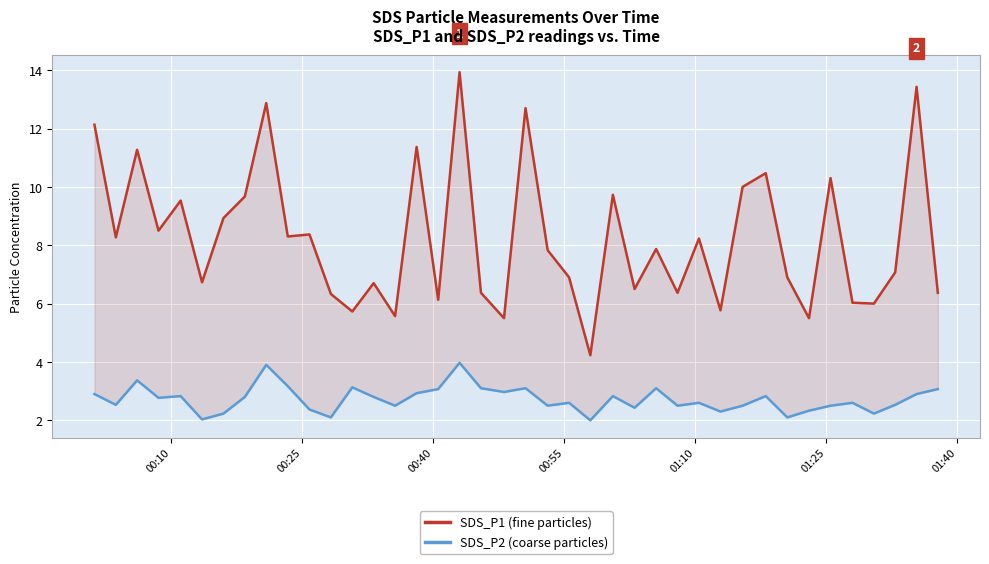

Count the number of categories in the chart.

40